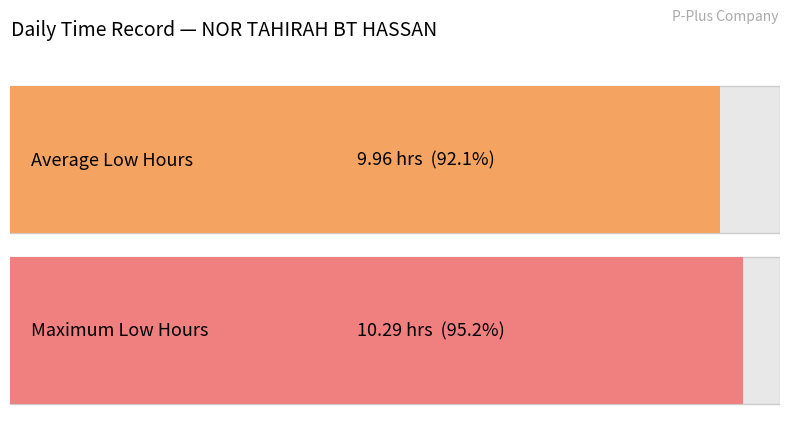

What is the value of the 1st bar from the left?

10.0